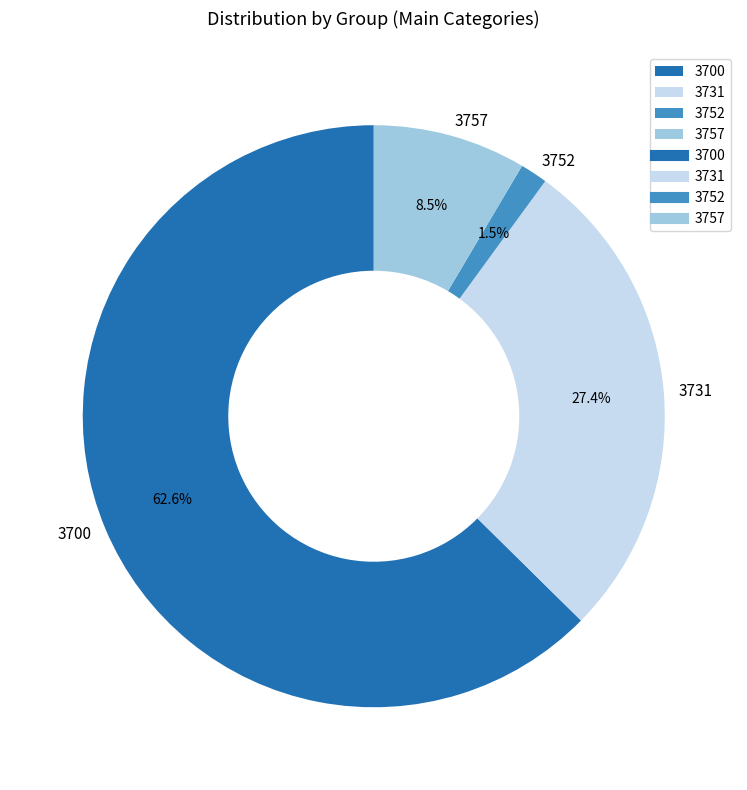

Does any single category account for the majority?

Yes